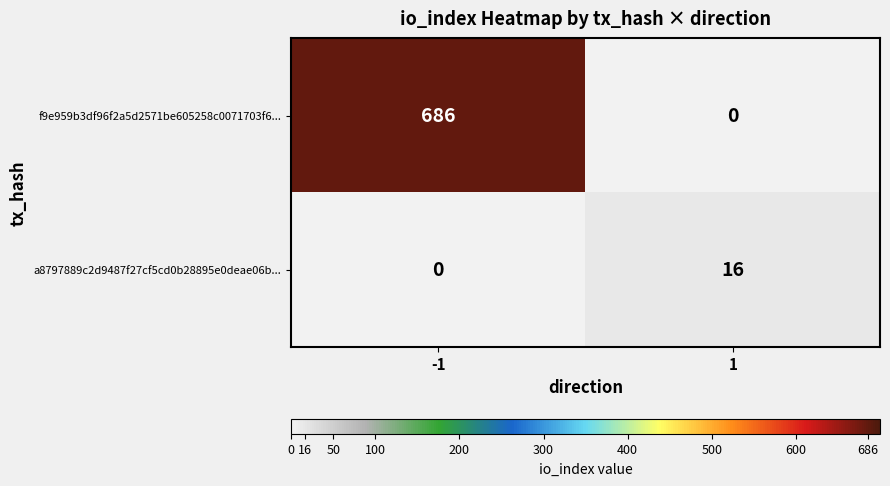

What is the difference between the a8797889c2d9487f27cf5cd0b28895e0deae06b... values at -1 and 1?

16